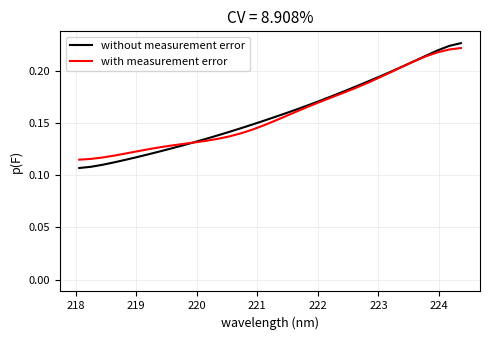

Which series has the largest range (max minus min)?

without measurement error